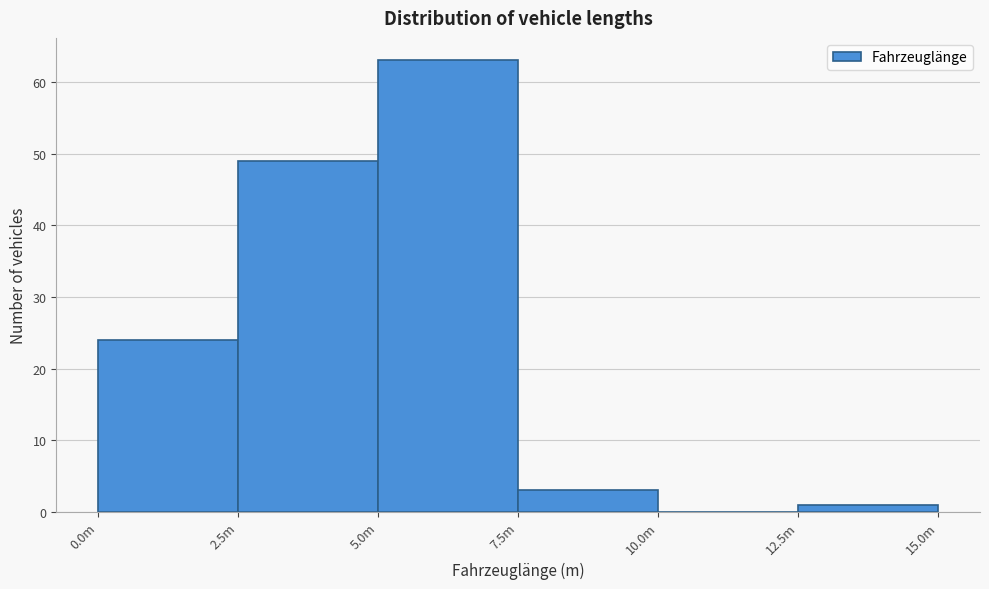

Reading left to right, extract all data points from this chart.

0.0m=24	2.5m=49	5.0m=63	7.5m=3	10.0m=0	12.5m=1